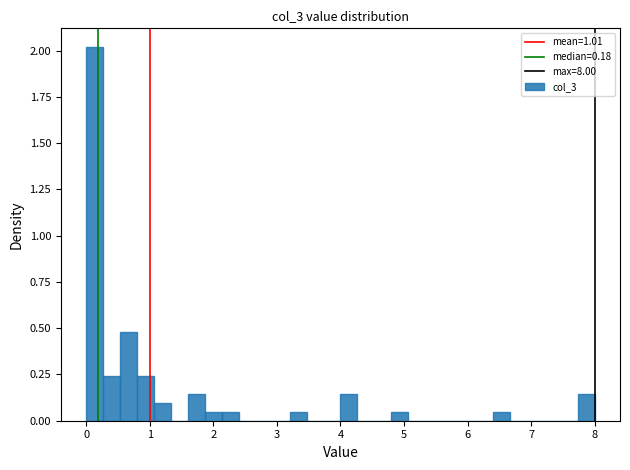

Read against the x-axis, roughly where is the centre of the tallest bar?

0.1